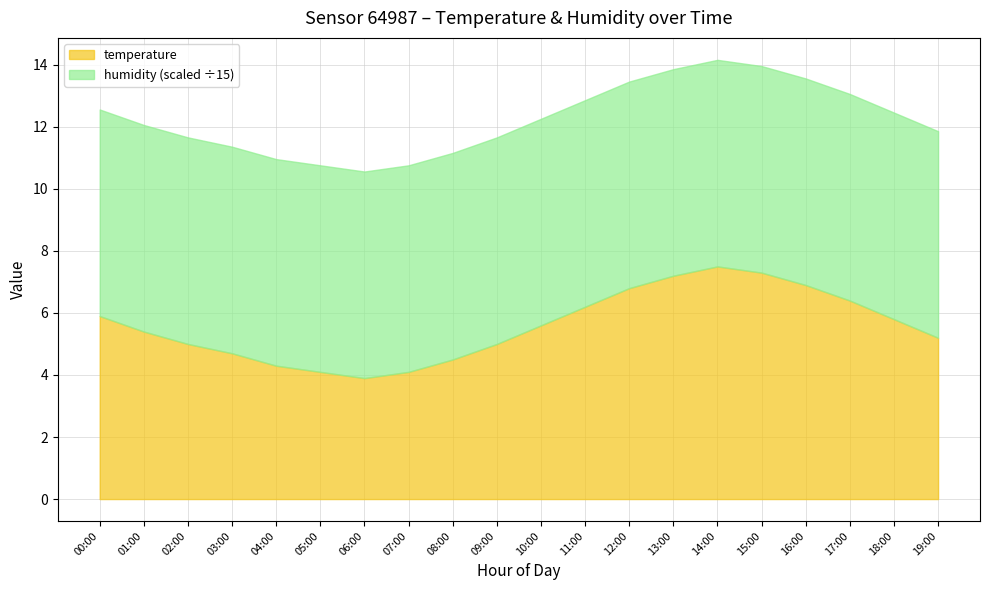

Is it true that temperature equals 5.0 at 02:00?

True